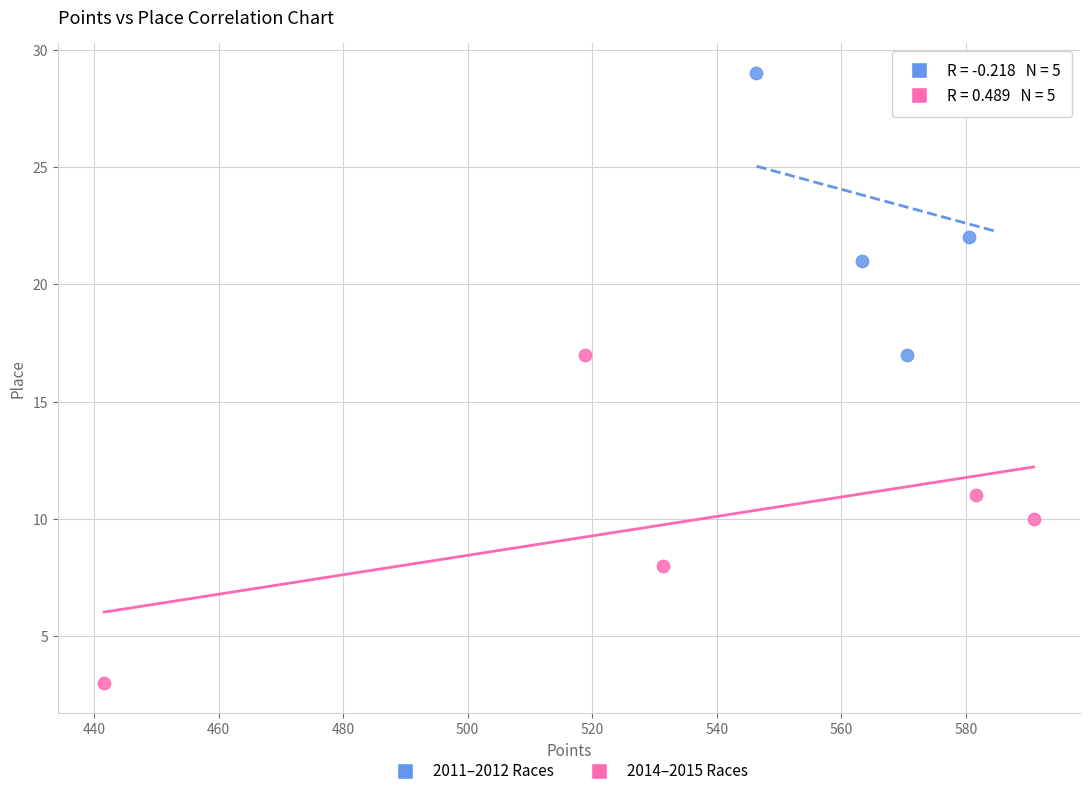

Which series contains the highest Y value?

2011–2012 Races